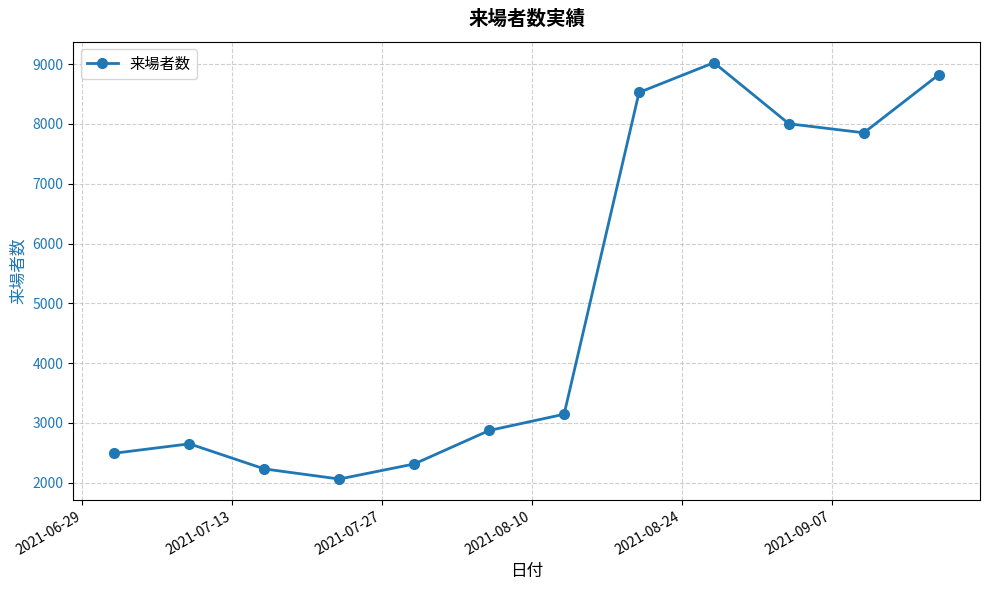

What is the average value?

5000